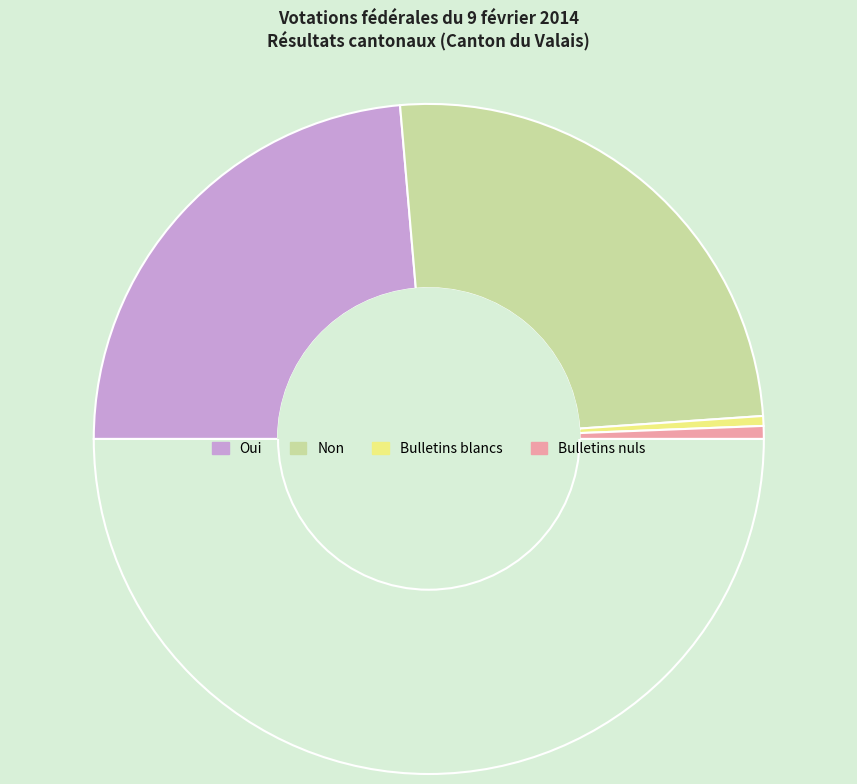

Count the number of slices in the pie.

5